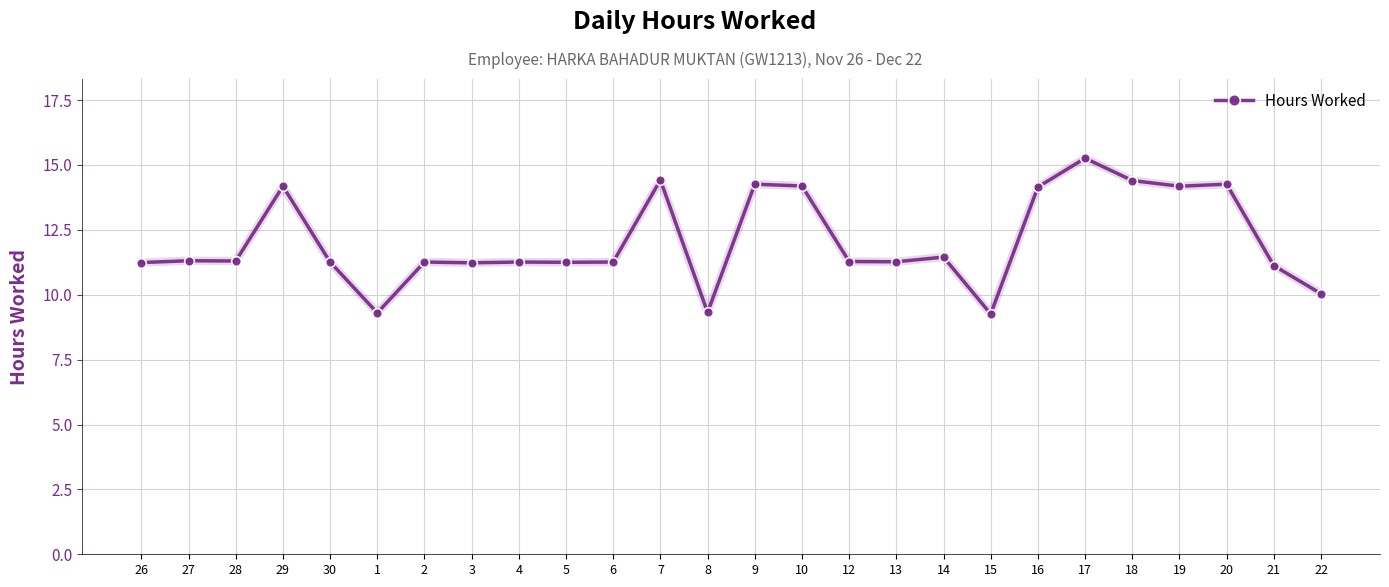

What is the change in value from 13 to 18?

+3.1